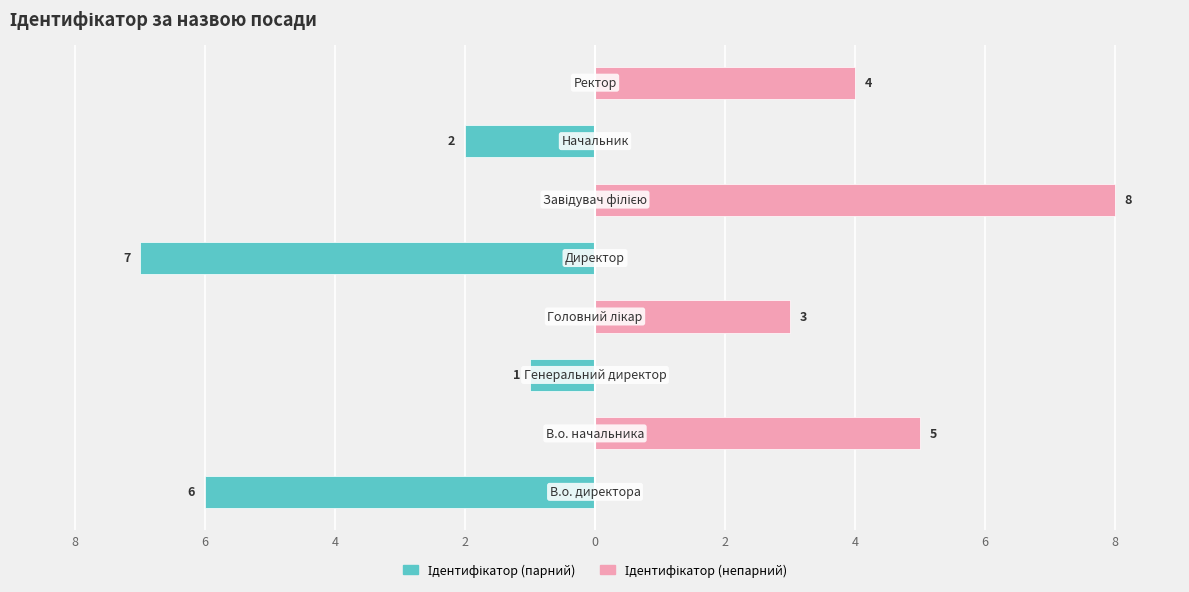

Count the number of data series in this chart.

2